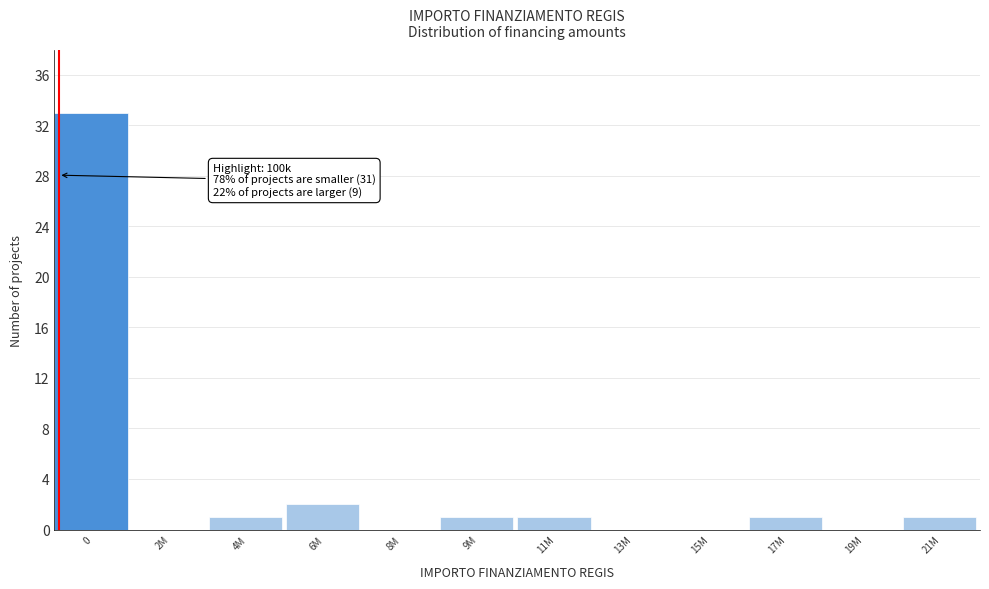

Reading left to right, extract all data points from this chart.

0=33	2M=0	4M=1	6M=2	8M=0	9M=1	11M=1	13M=0	15M=0	17M=1	19M=0	21M=1